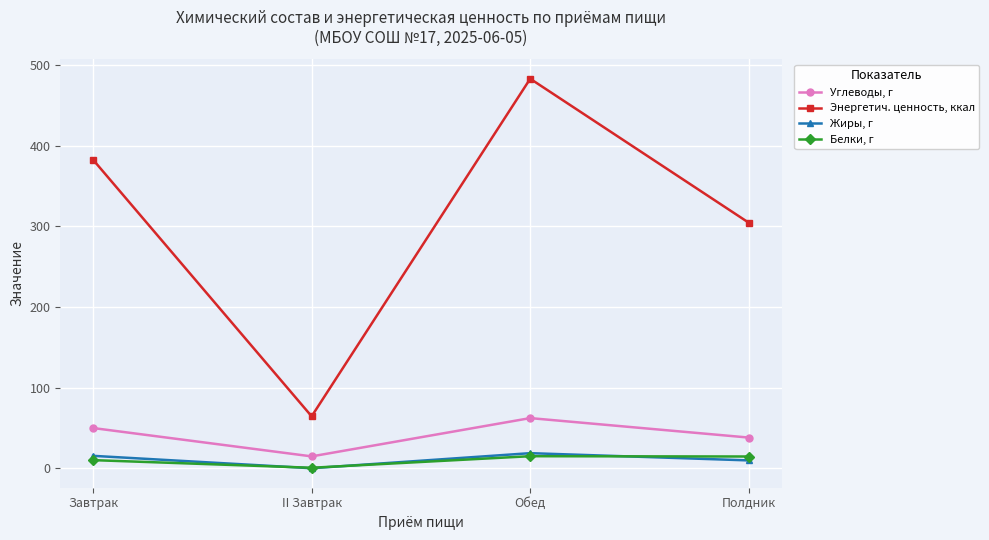

What is the label of the 3rd point from the right?

II Завтрак